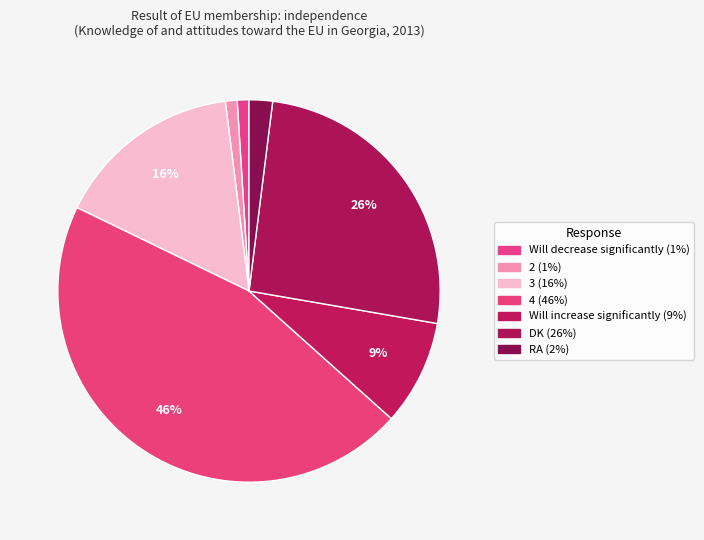

How many segments does this pie chart have?

7